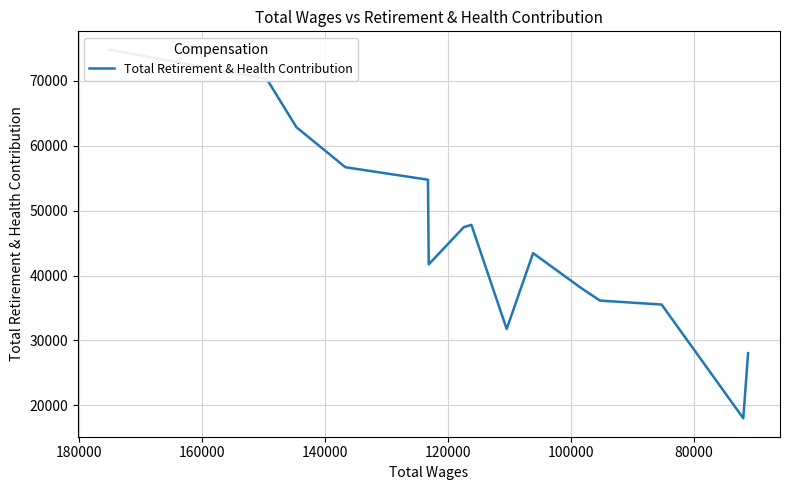

What is the difference between the maximum and minimum values?

56768